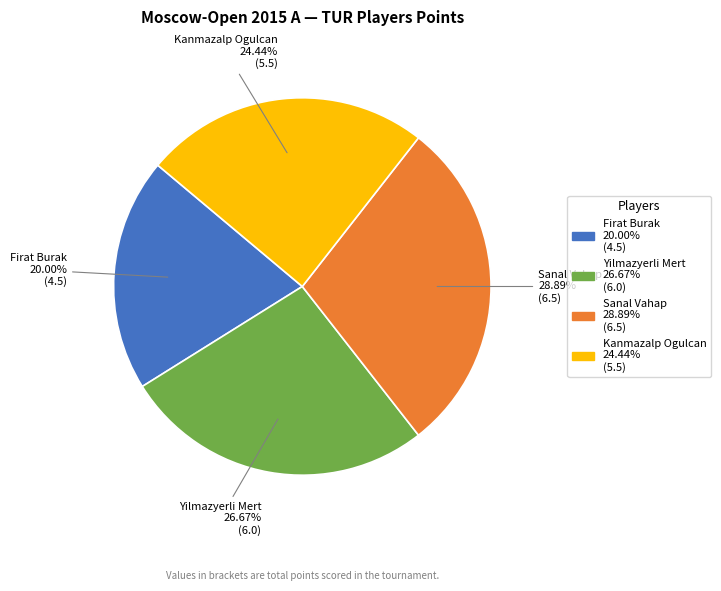

The Yilmazyerli Mert slice represents 37% of the pie. True or false?

False